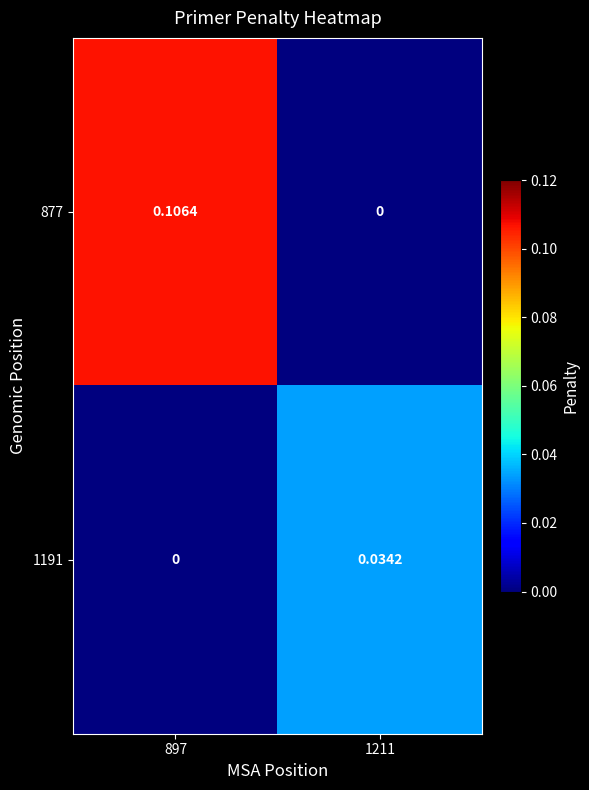

Is the value of 1191 at 897 greater than the value of 877 at 897?

No